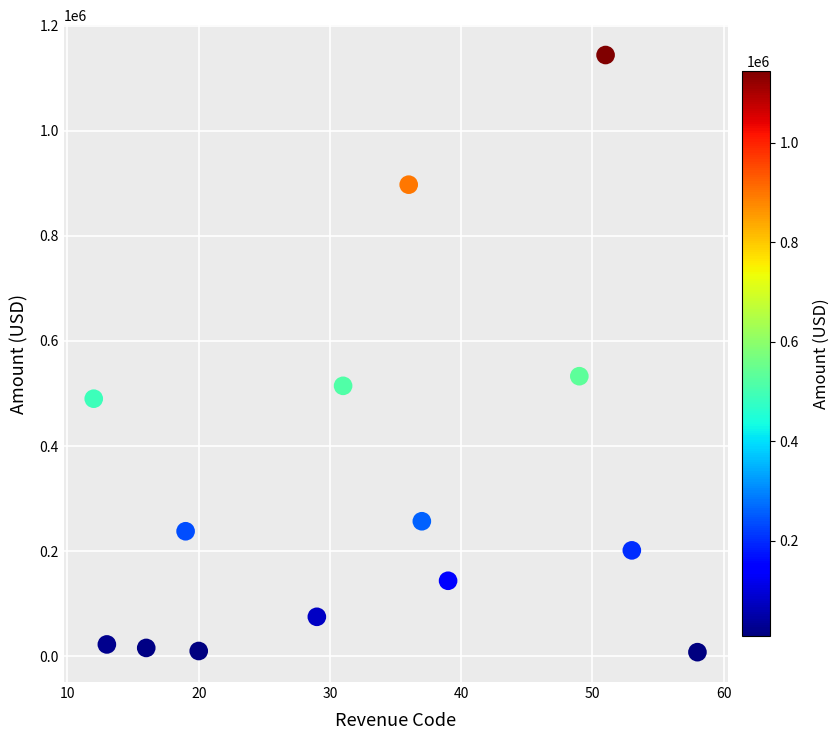

What Y value in the scatter plot is closest to 576012?

533007.0